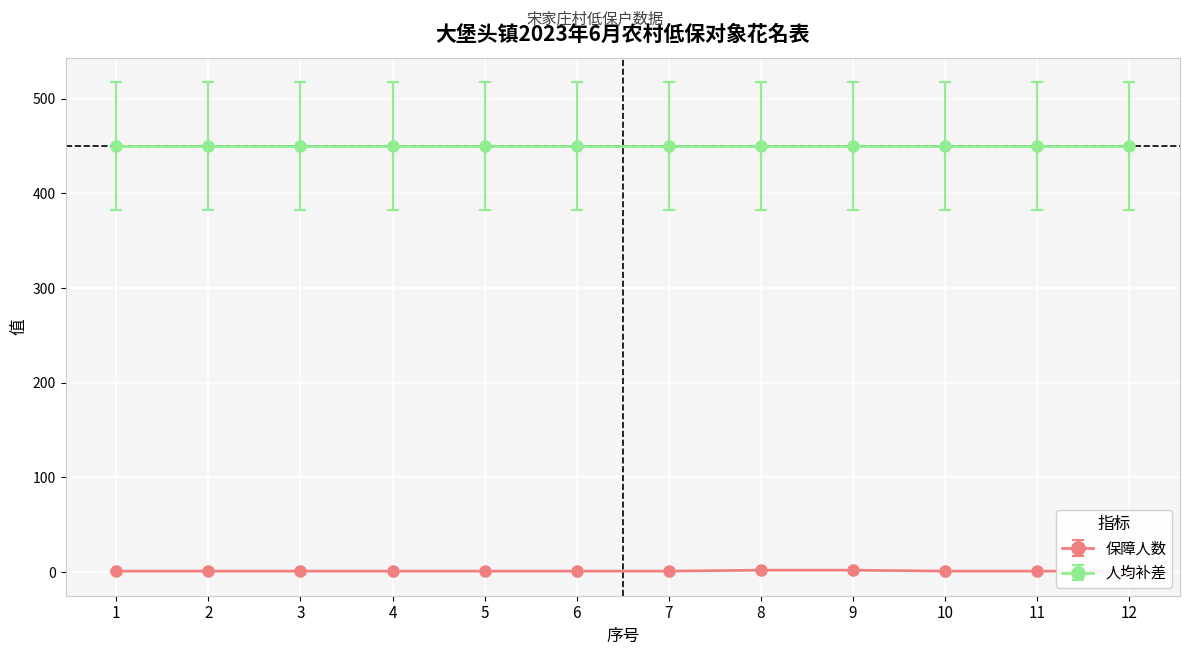

What is the sum of the values at 6 and 4?

2